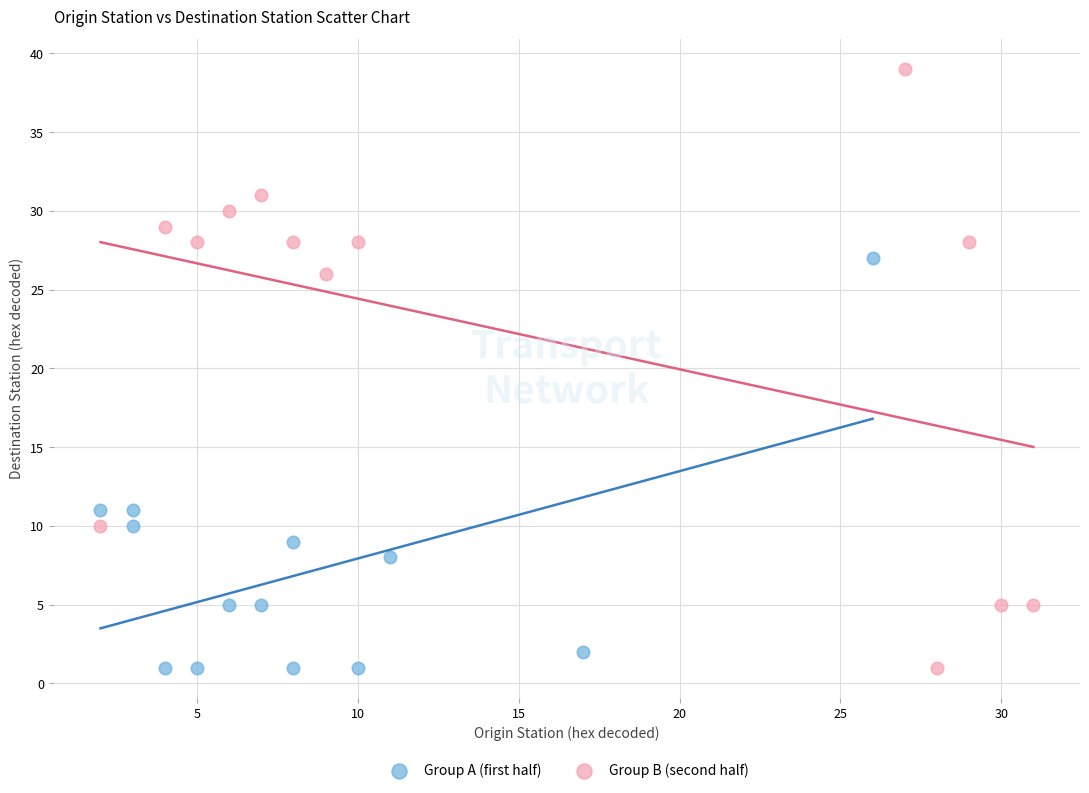

Which series contains the highest Y value?

Group B (second half)